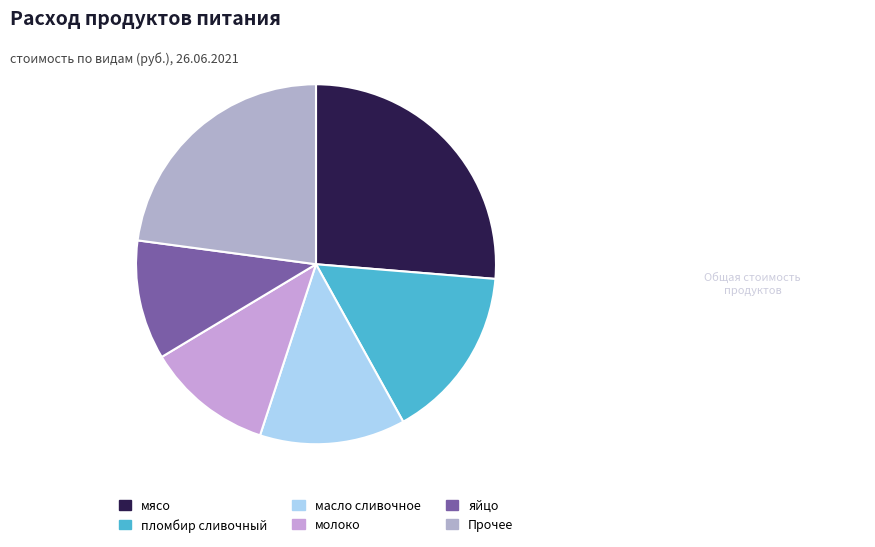

The мясо slice represents 26% of the pie. True or false?

True